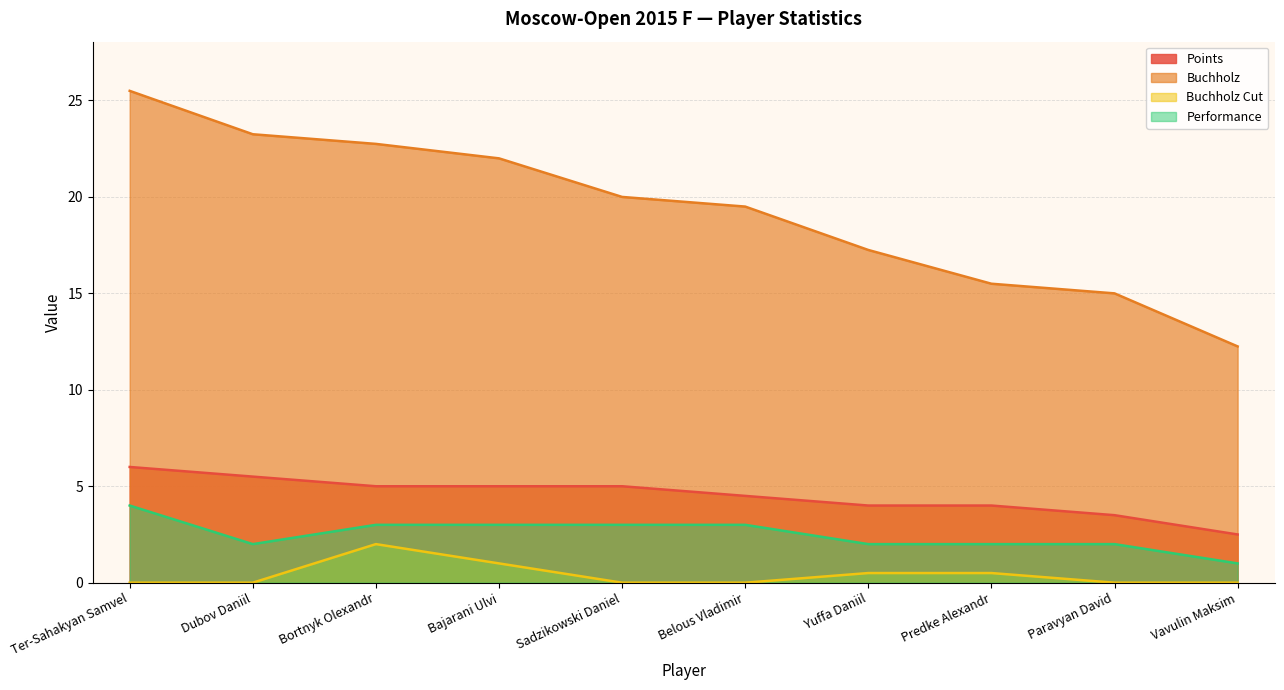

List the series in order of their peak value, highest first.

Buchholz, Points, Performance, Buchholz Cut